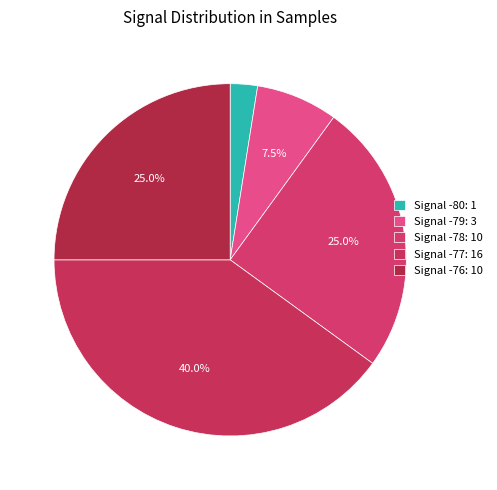

How many slices are in this pie chart?

5